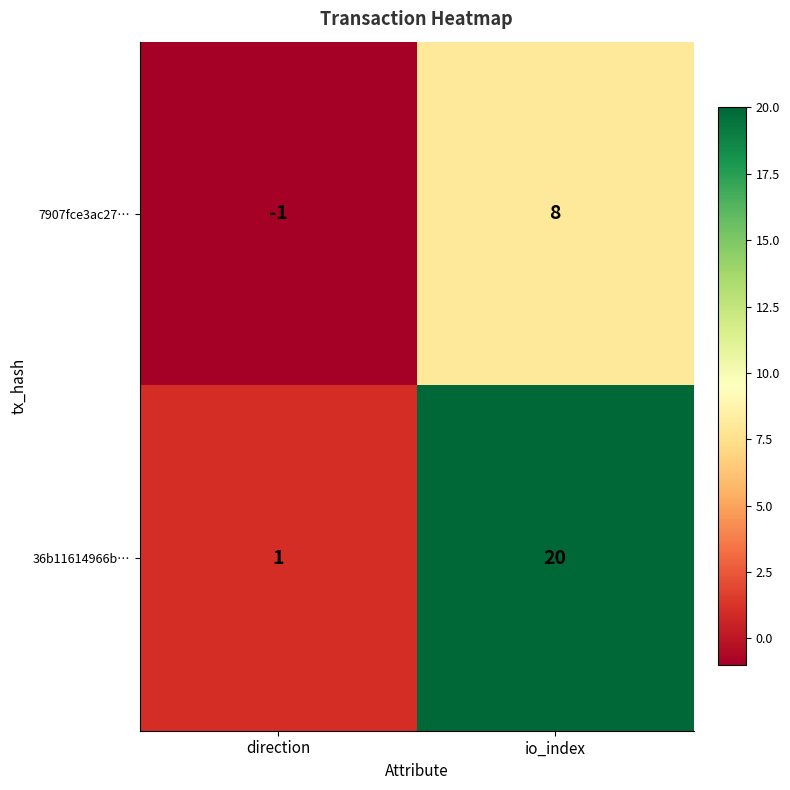

List the series in order of their peak value, highest first.

36b11614966b…, 7907fce3ac27…